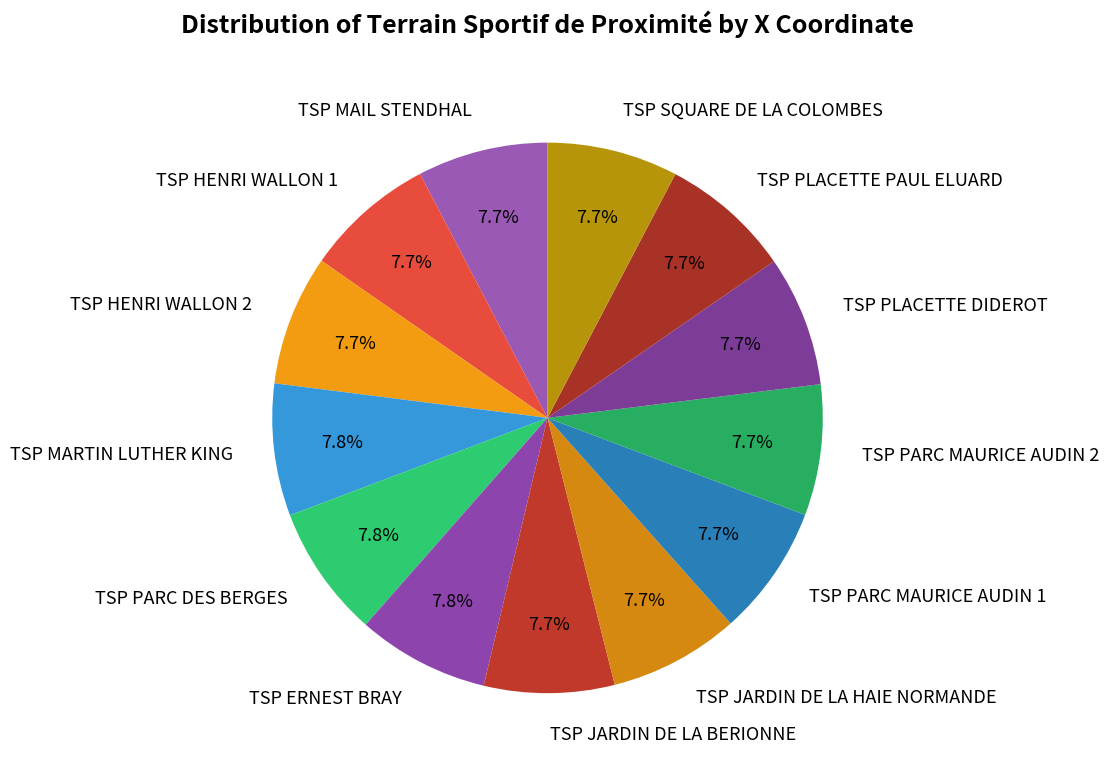

To the nearest percent, what is the average slice percentage?

8%